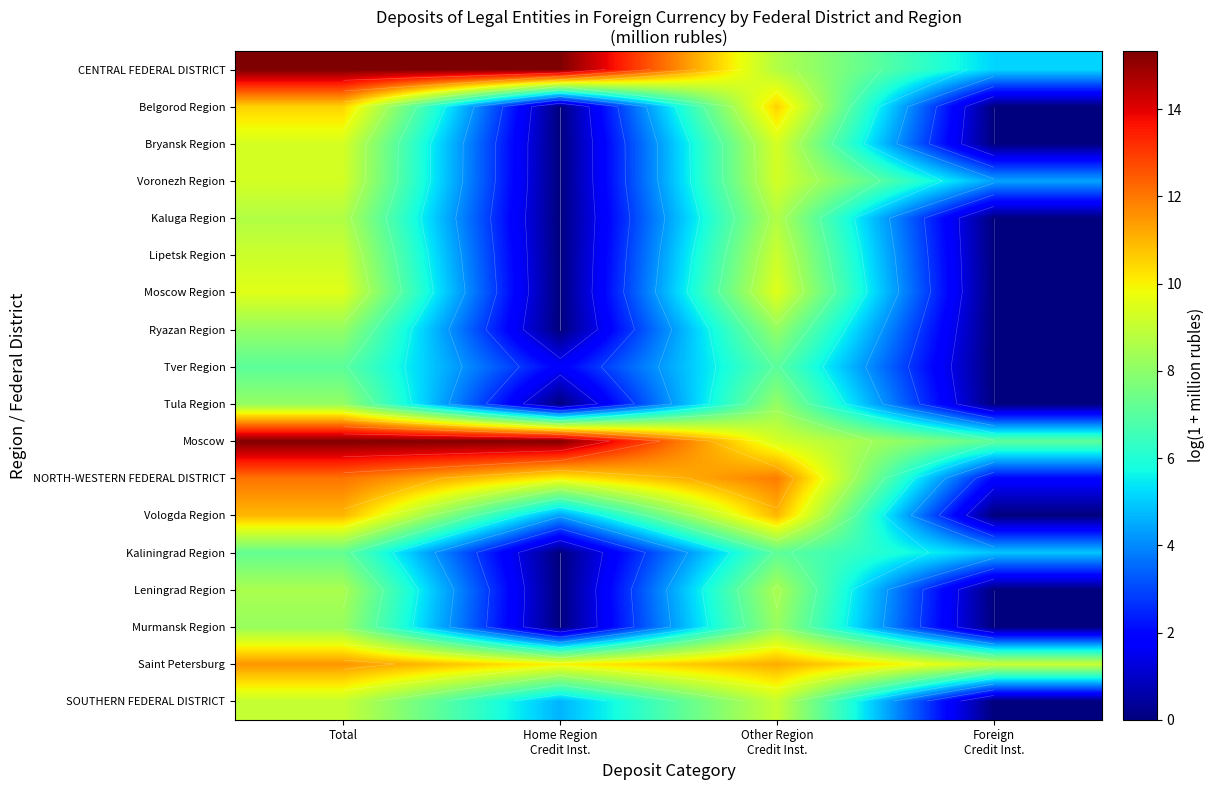

The NORTH-WESTERN FEDERAL DISTRICT series shows 16.5 at Total. True or false?

False